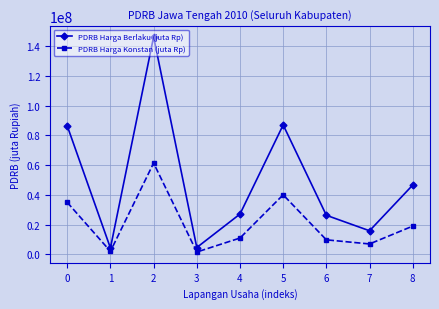

List the series in order of their peak value, lowest first.

PDRB Harga Konstan (juta Rp), PDRB Harga Berlaku (juta Rp)